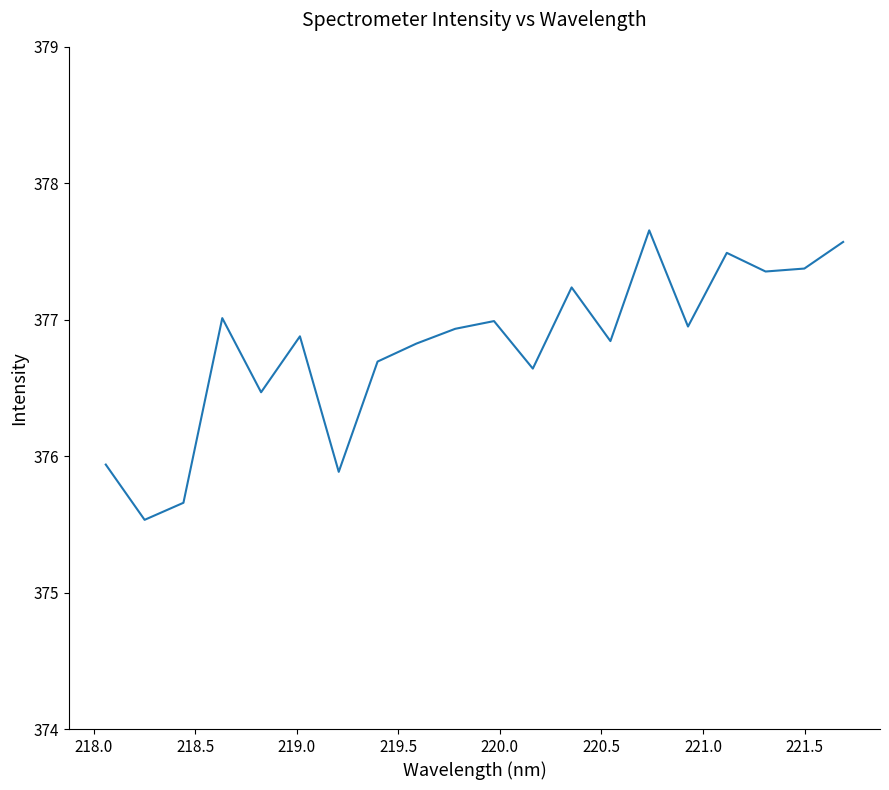

What is the smallest value displayed?

375.5